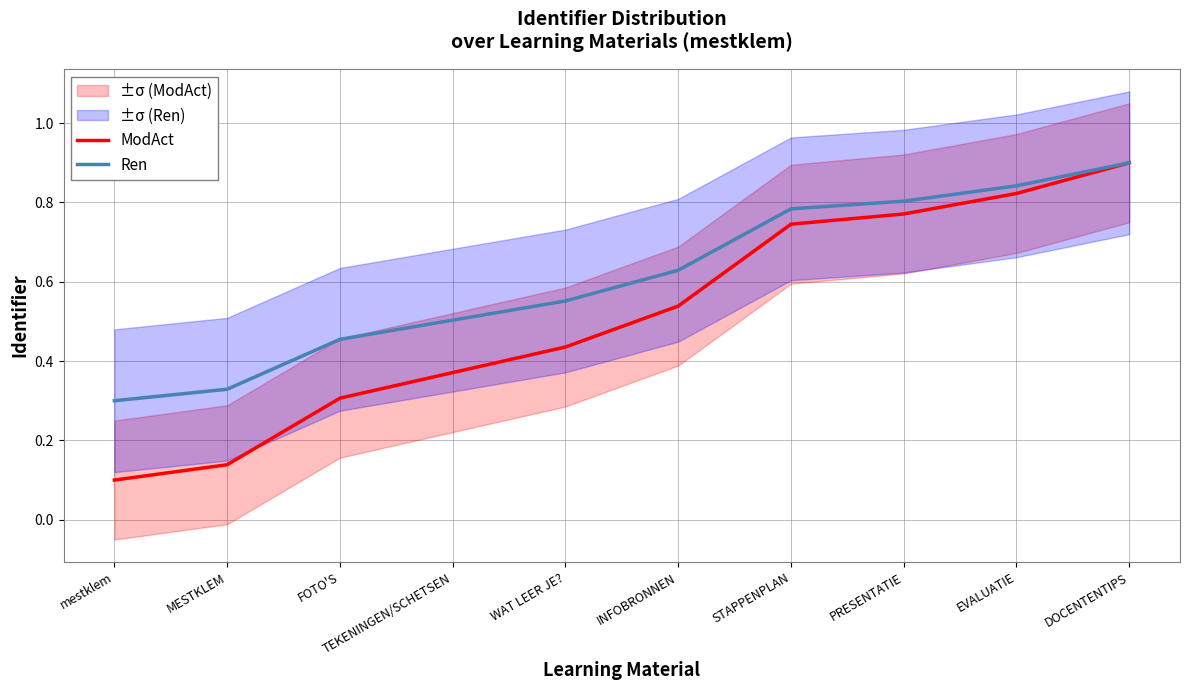

True or false: ModAct has a value of 0.9 at DOCENTENTIPS.

True